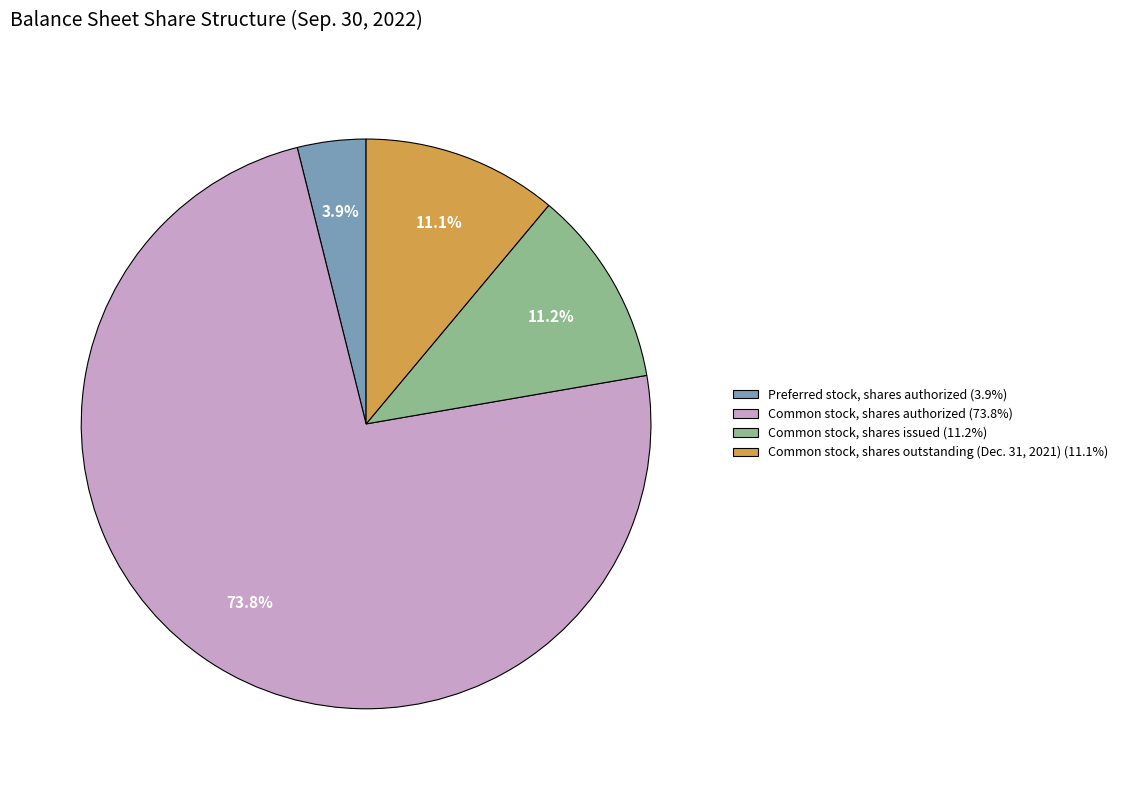

Is there a majority slice in this chart?

Yes